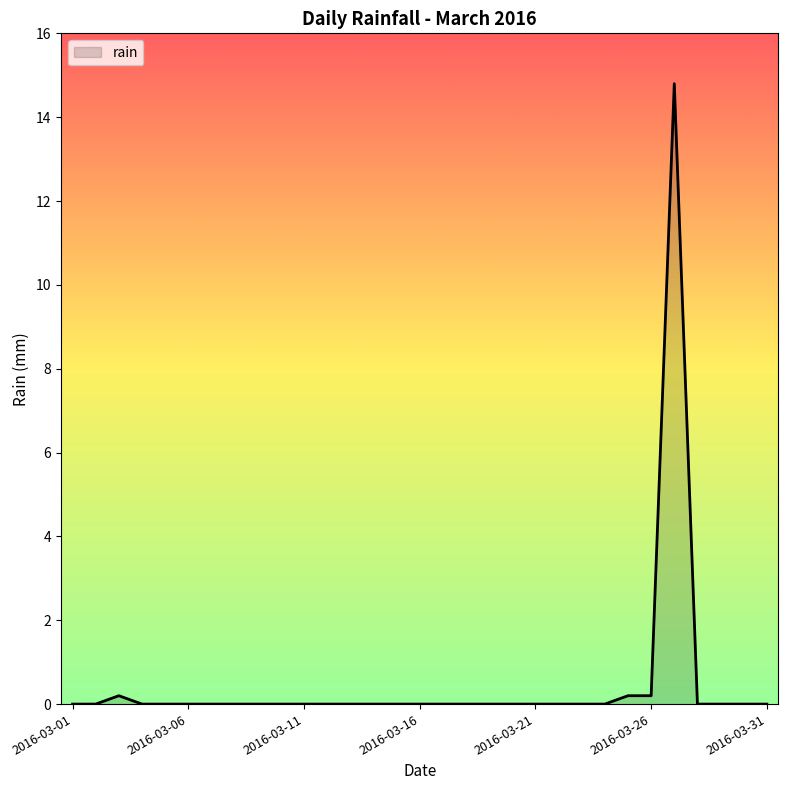

True or false: there are more than 0 points higher than both neighbors.

True